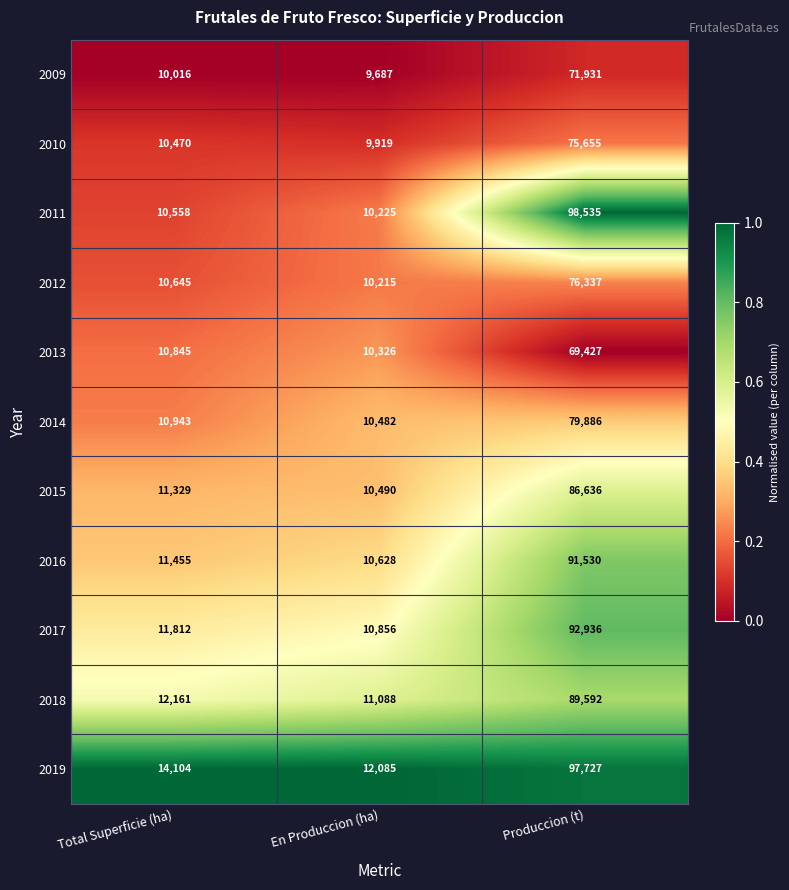

At which category is the sum across all series the highest?

Produccion (t)